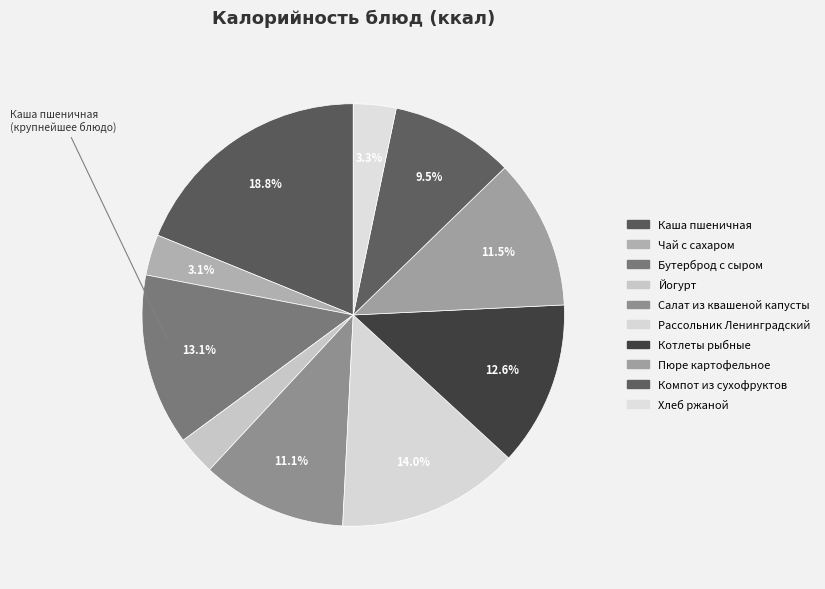

Which slice is the smallest?

Йогурт